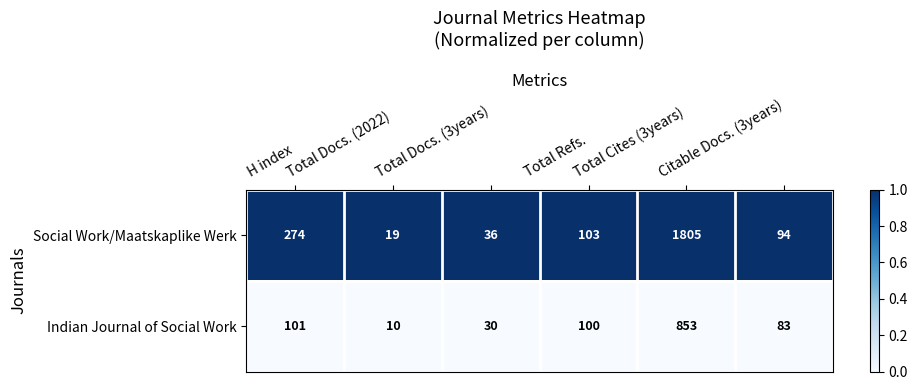

List the series in order of their peak value, highest first.

Social Work/Maatskaplike Werk, Indian Journal of Social Work